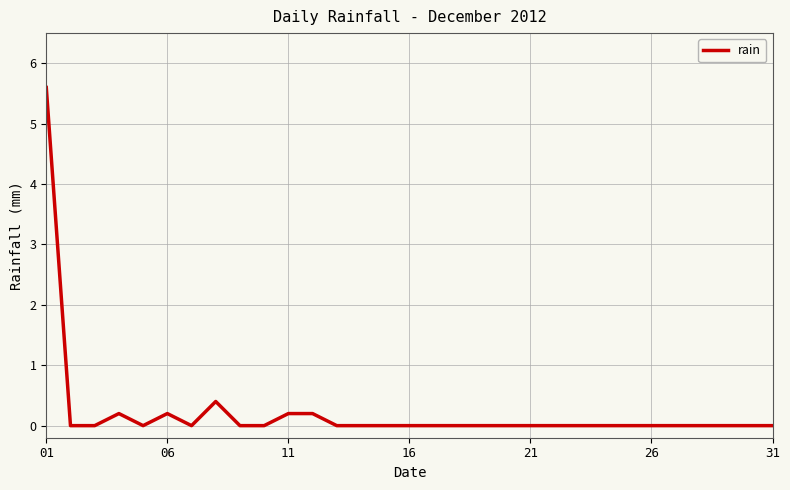

What is the difference between the maximum and minimum values?

5.6